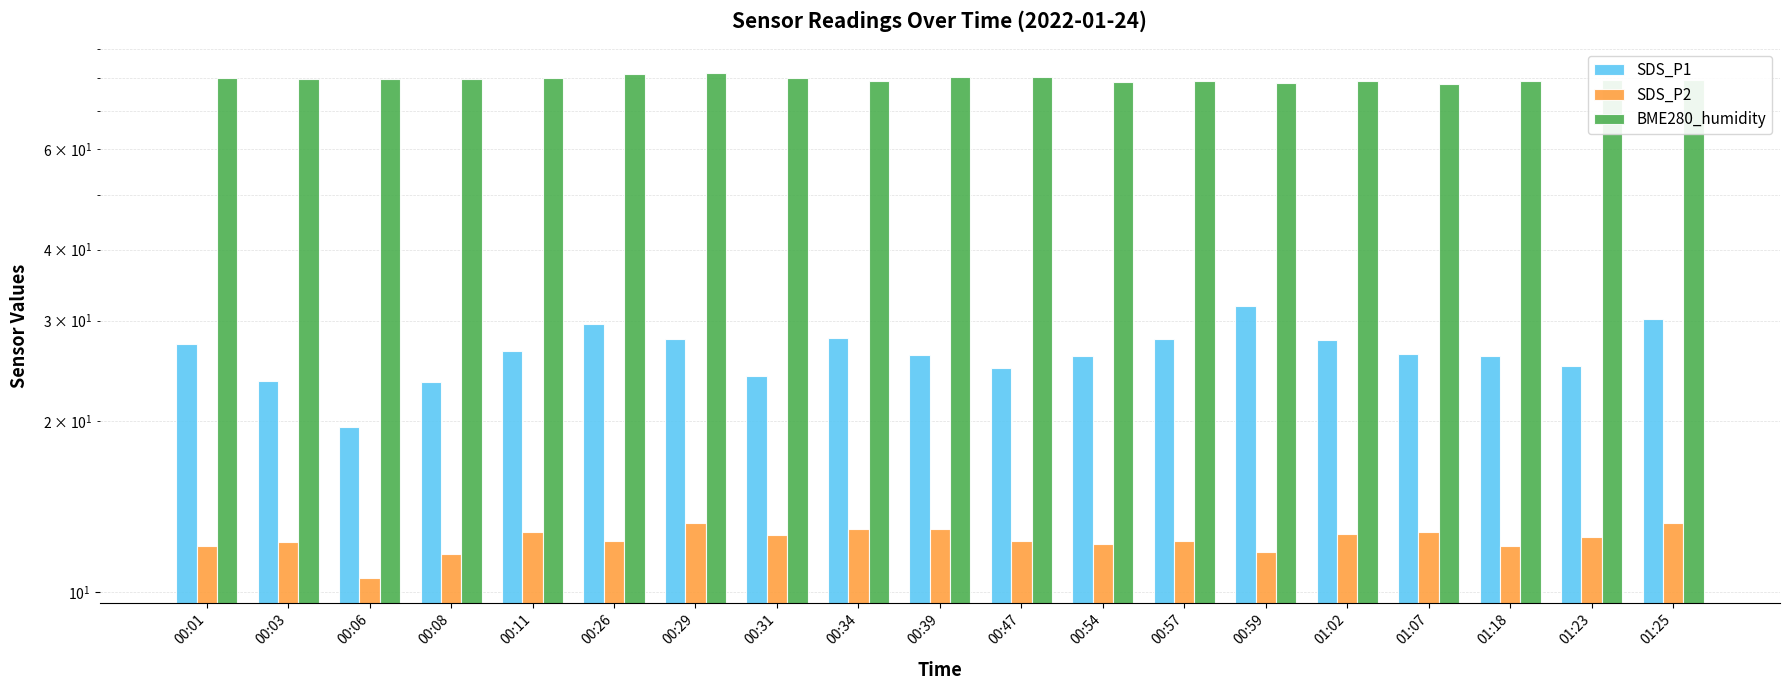

What is the maximum value for SDS_P2?

13.2